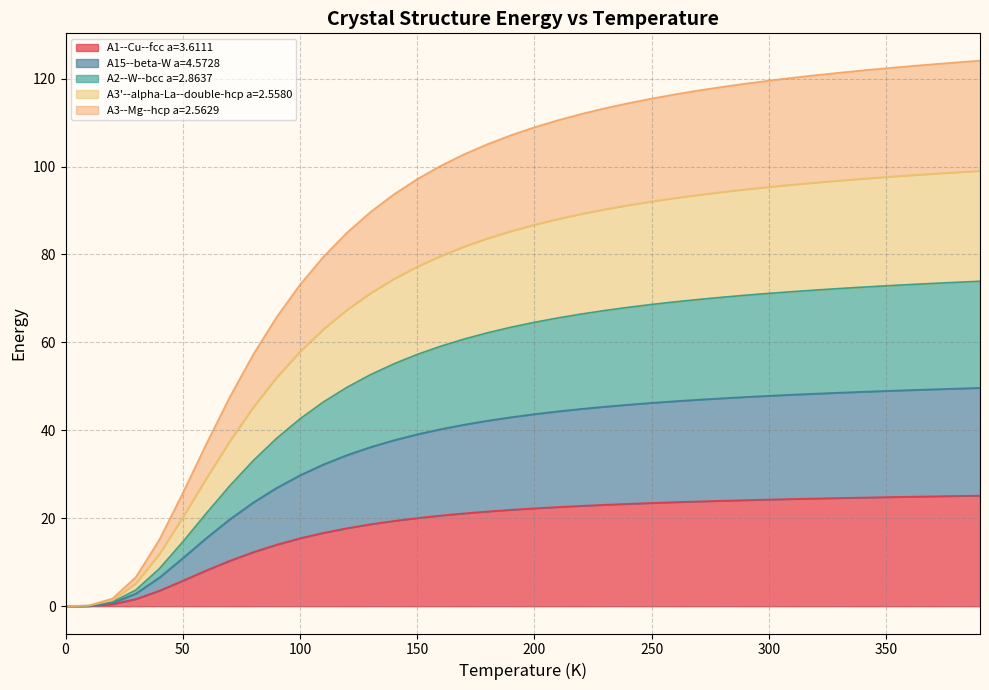

What is the total value across all series at 150?

97.1